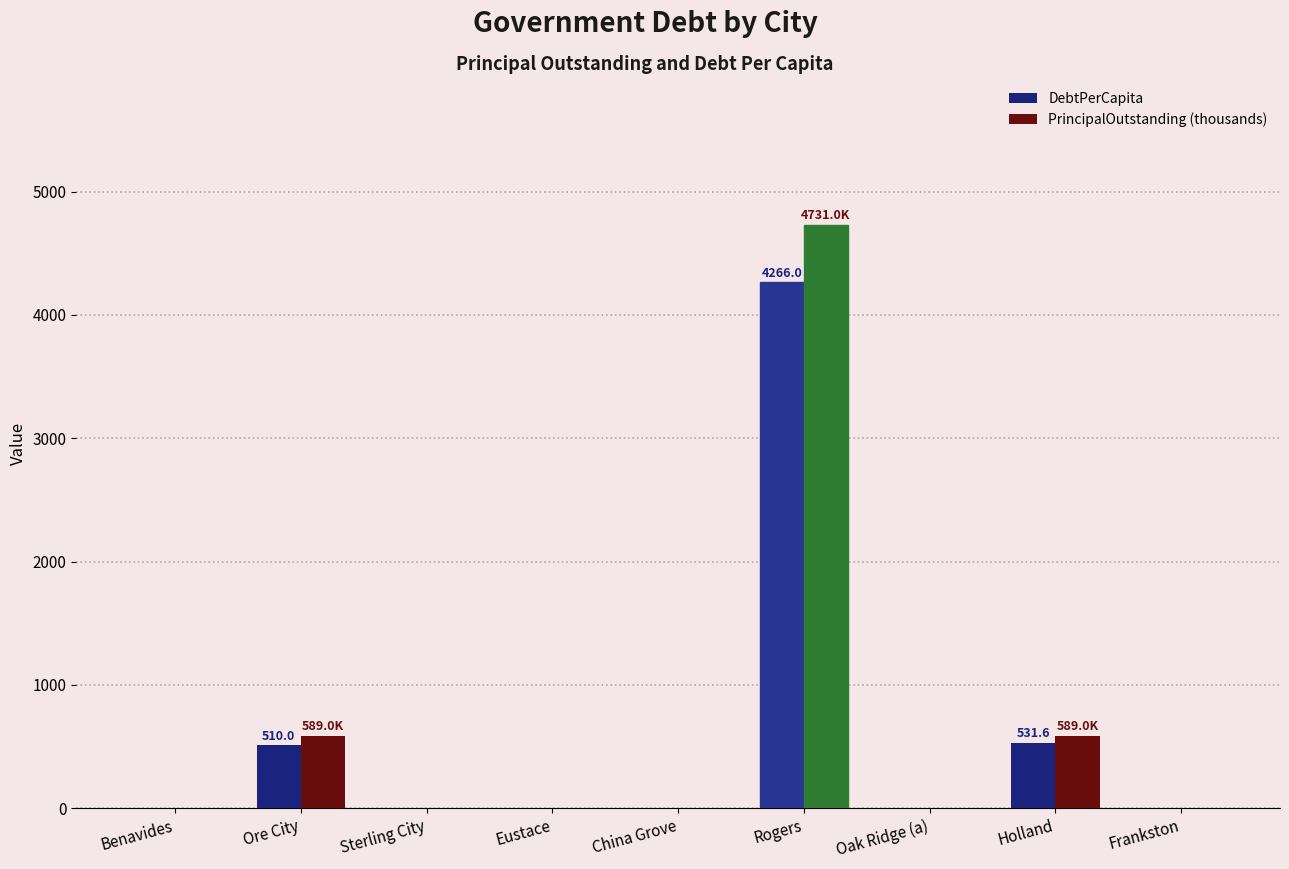

What is the total value across all series at Ore City?

1099.0